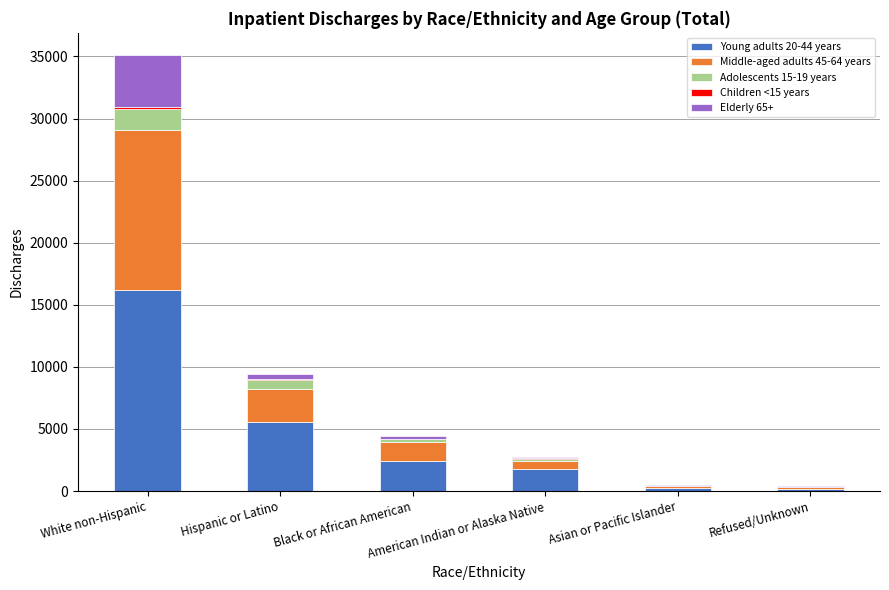

Are the bars horizontal?

No